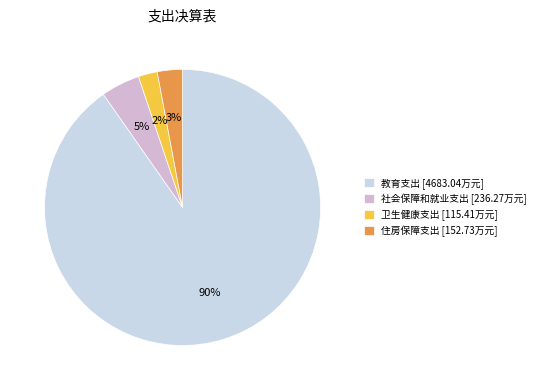

What is the change in value from 教育支出 to 住房保障支出?

-4530.3